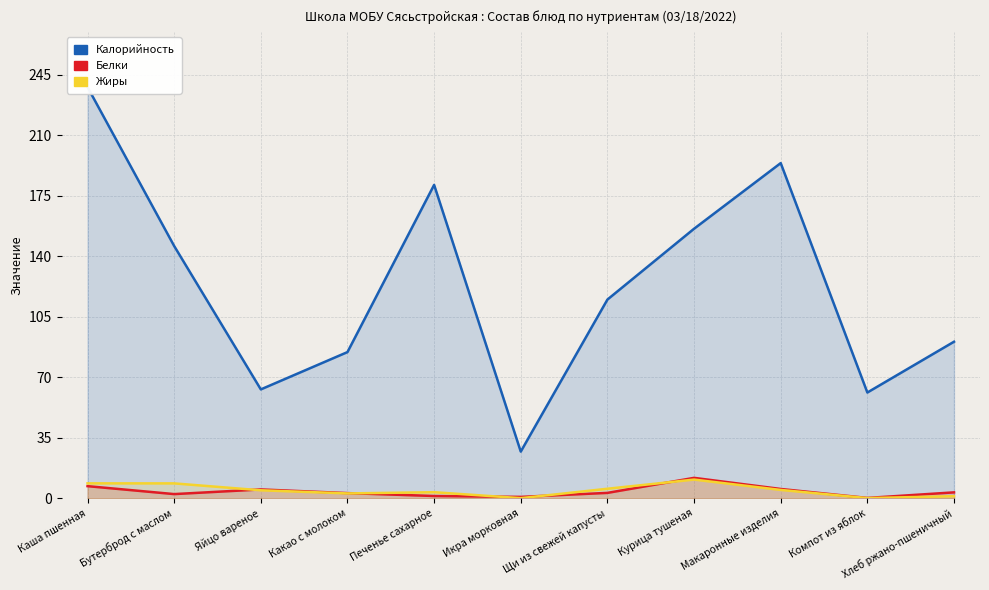

True or false: Калорийность and Жиры cross at least once.

False